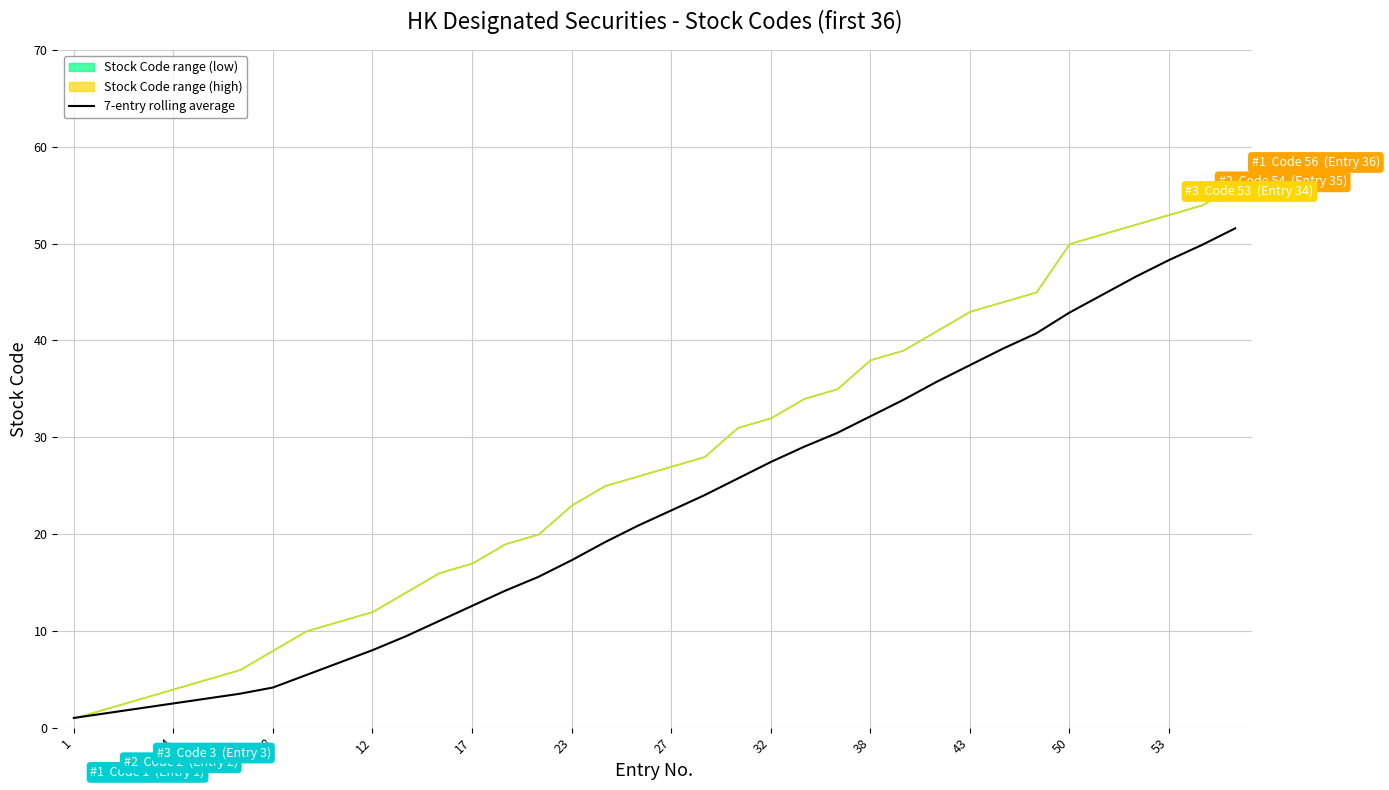

The value of 7-entry rolling average at 53 is 14.2. True or false?

False